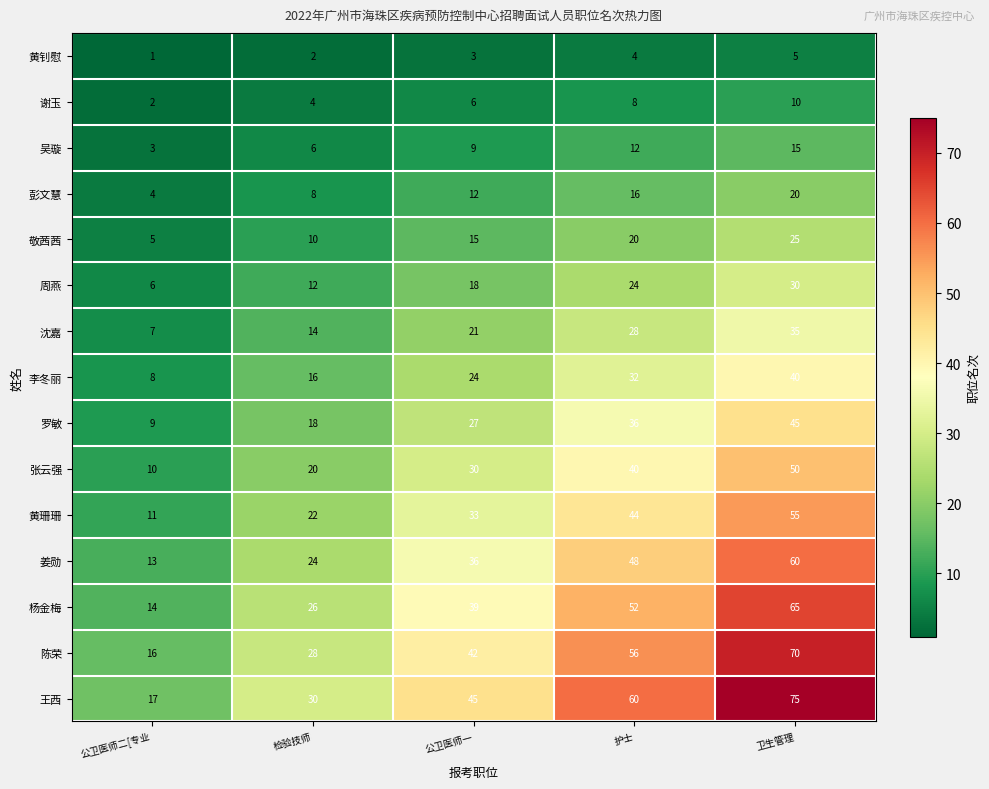

What is the difference between the maximum and minimum values in the 沈嘉 series?

28